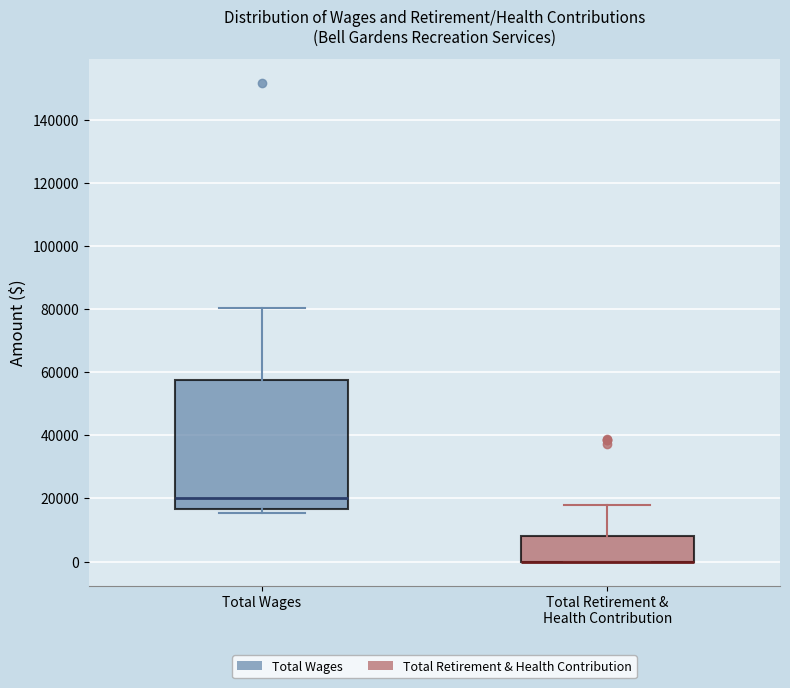

Which box is the tallest, from its lower edge to its upper edge?

Total Wages